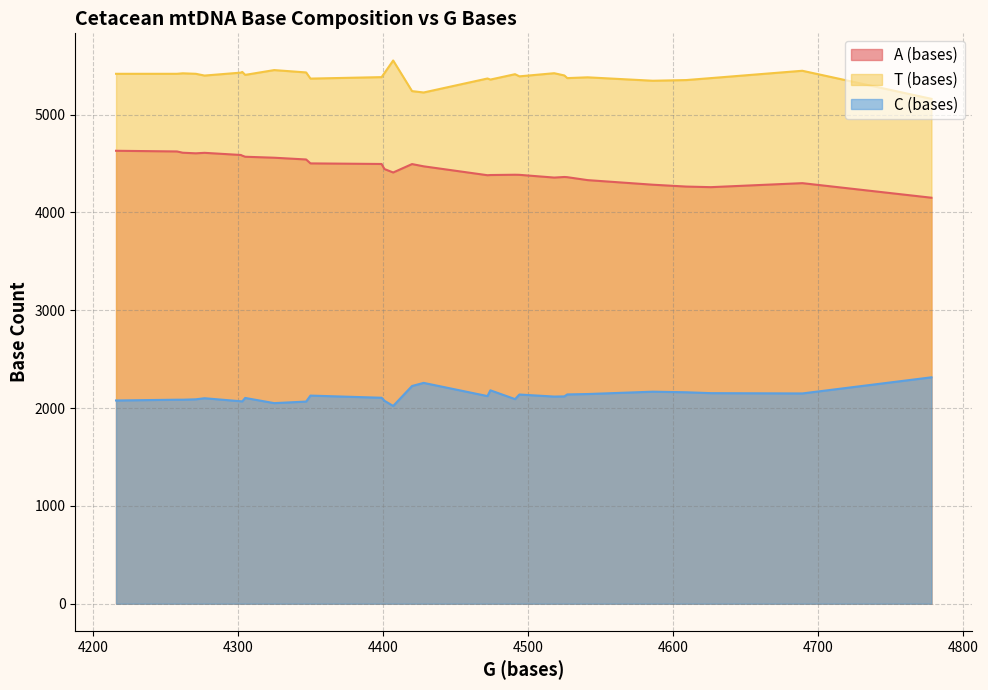

True or false: A (bases) has a value of 4611 at 20.

True